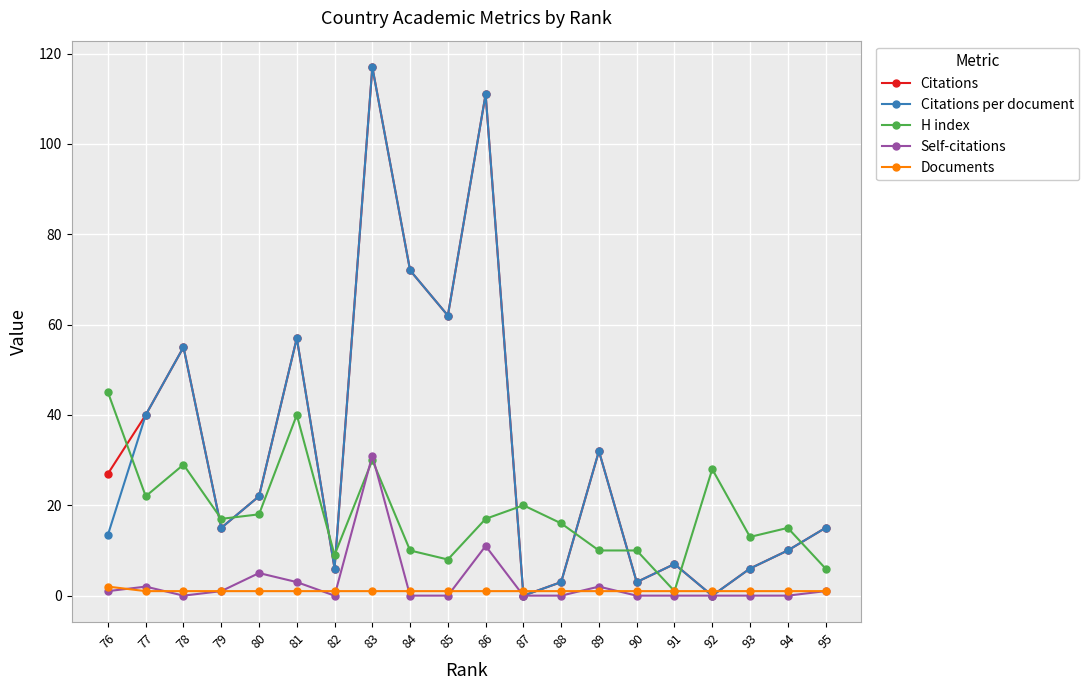

Rank the series at 88 from highest to lowest value.

H index, Citations, Citations per document, Documents, Self-citations